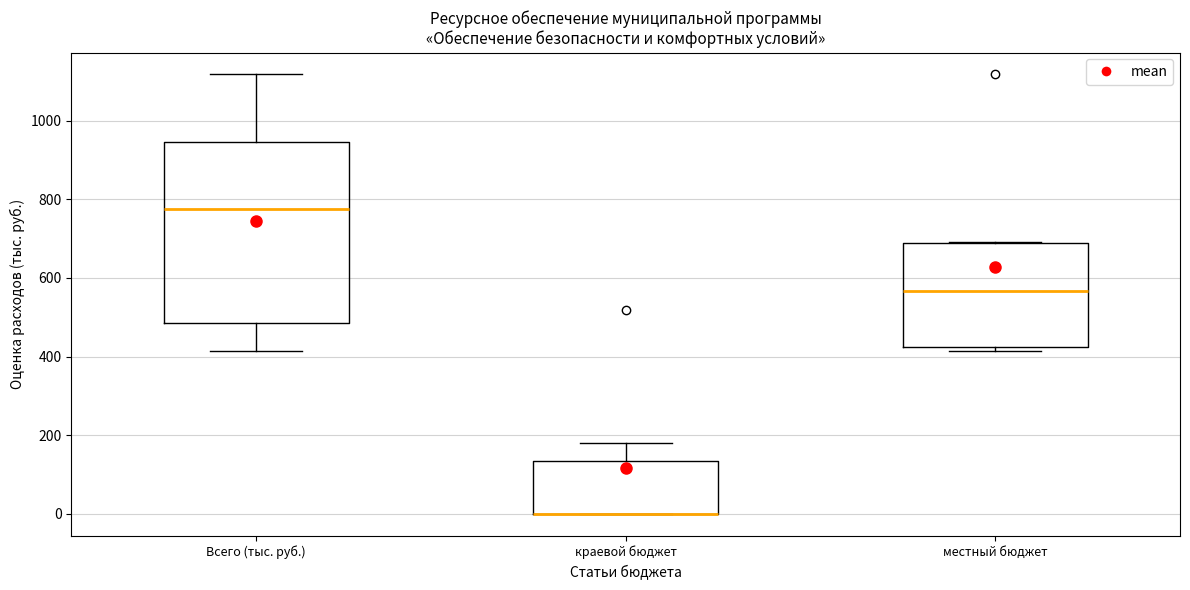

Comparing the boxes themselves (not the whiskers), which one is the tallest?

Всего (тыс. руб.)